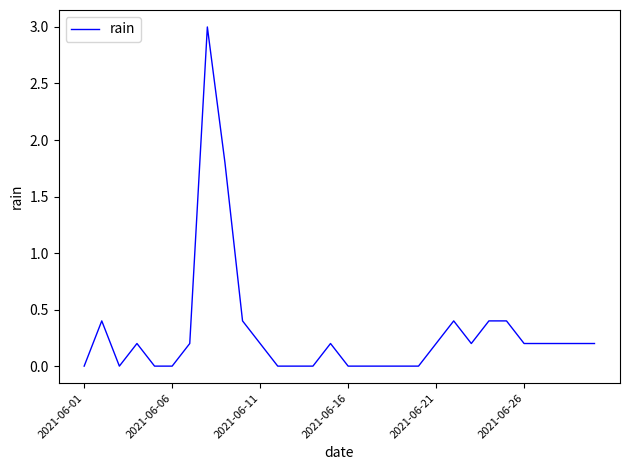

Reading left to right, transcribe all the data shown in this chart.

0.0	0.4	0.0	0.2	0.0	0.0	0.2	3.0	1.8	0.4	0.2	0.0	0.0	0.0	0.2	0.0	0.0	0.0	0.0	0.0	0.2	0.4	0.2	0.4	0.4	0.2	0.2	0.2	0.2	0.2